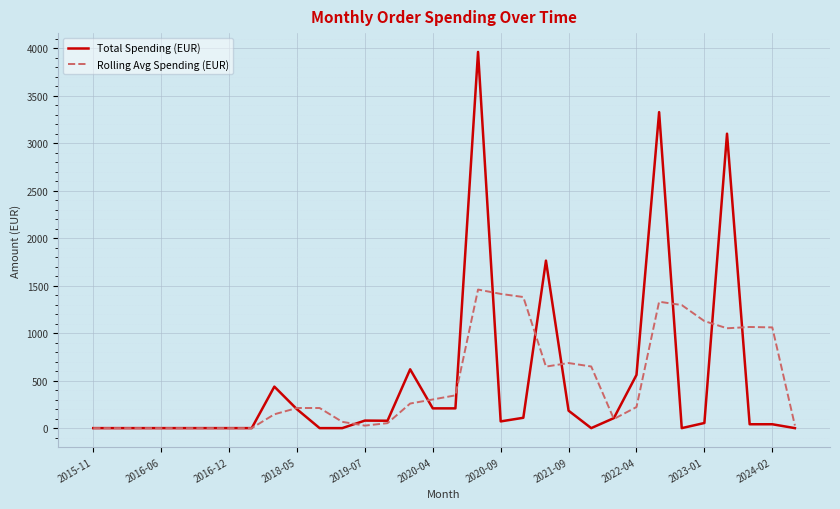

True or false: Total Spending (EUR) and Rolling Avg Spending (EUR) intersect in this chart.

True